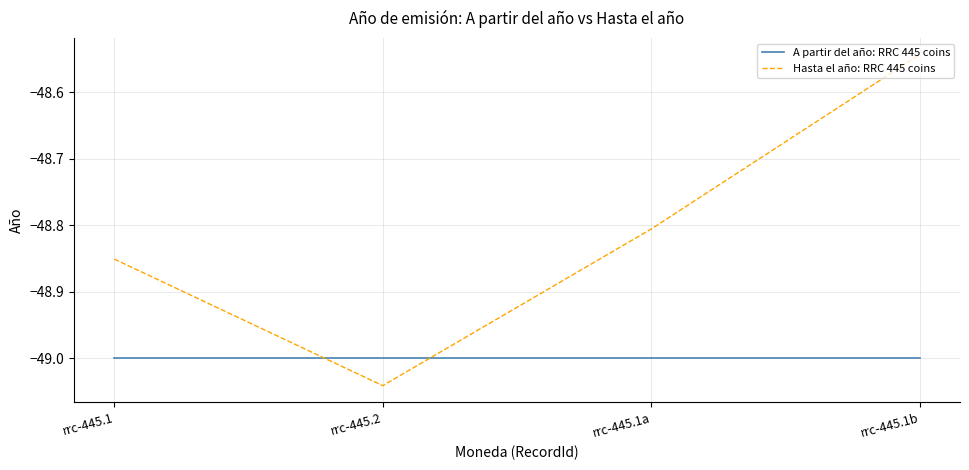

How many intersections are there between Hasta el año: RRC 445 coins and A partir del año: RRC 445 coins?

2